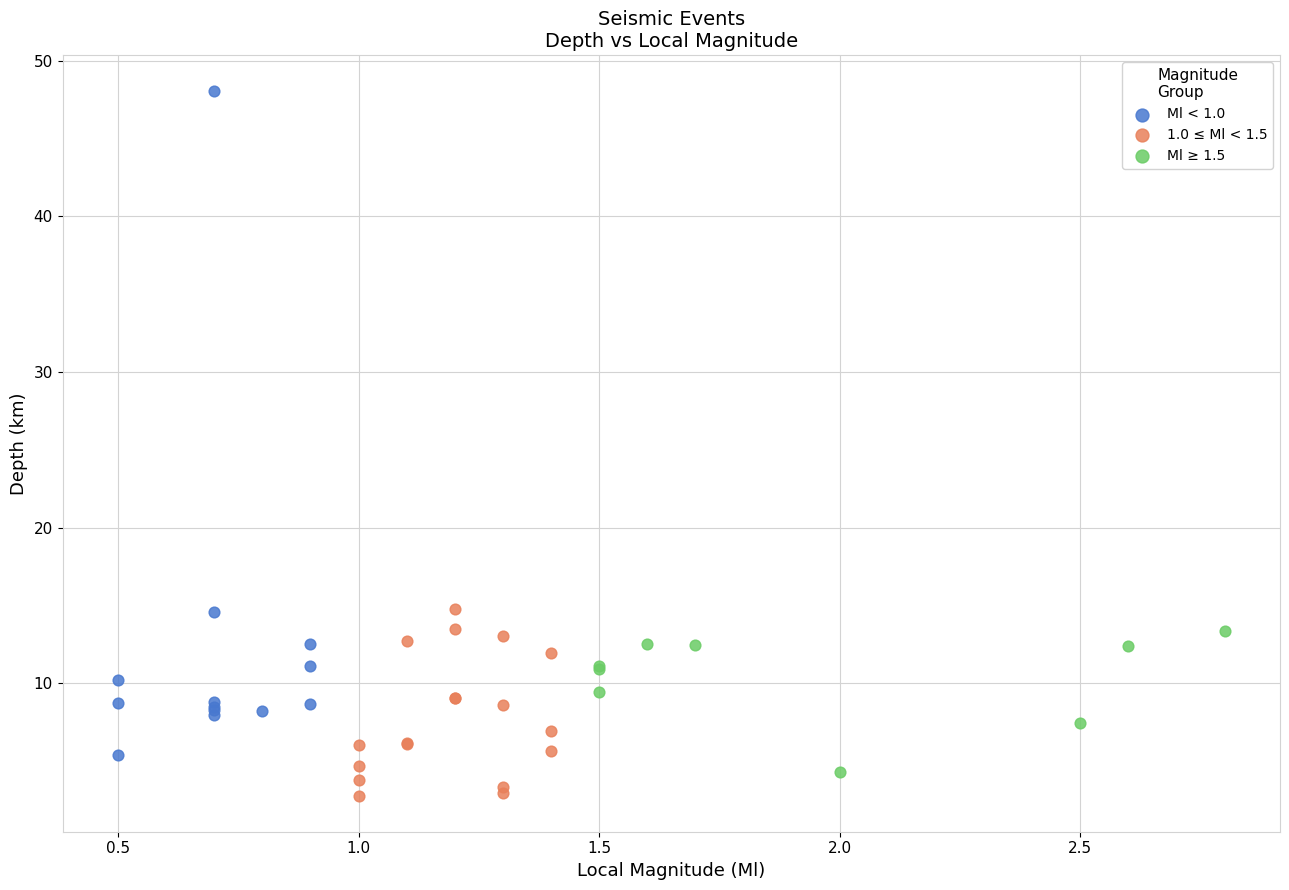

Which series reaches the maximum Y coordinate?

Ml < 1.0